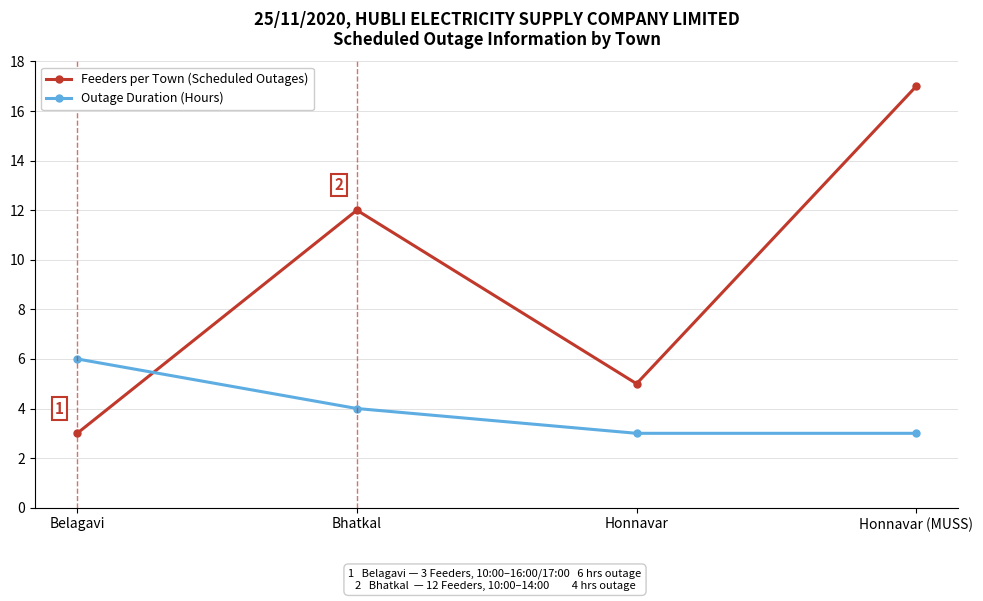

Is it true that Feeders per Town (Scheduled Outages) equals 6 at Honnavar (MUSS)?

False